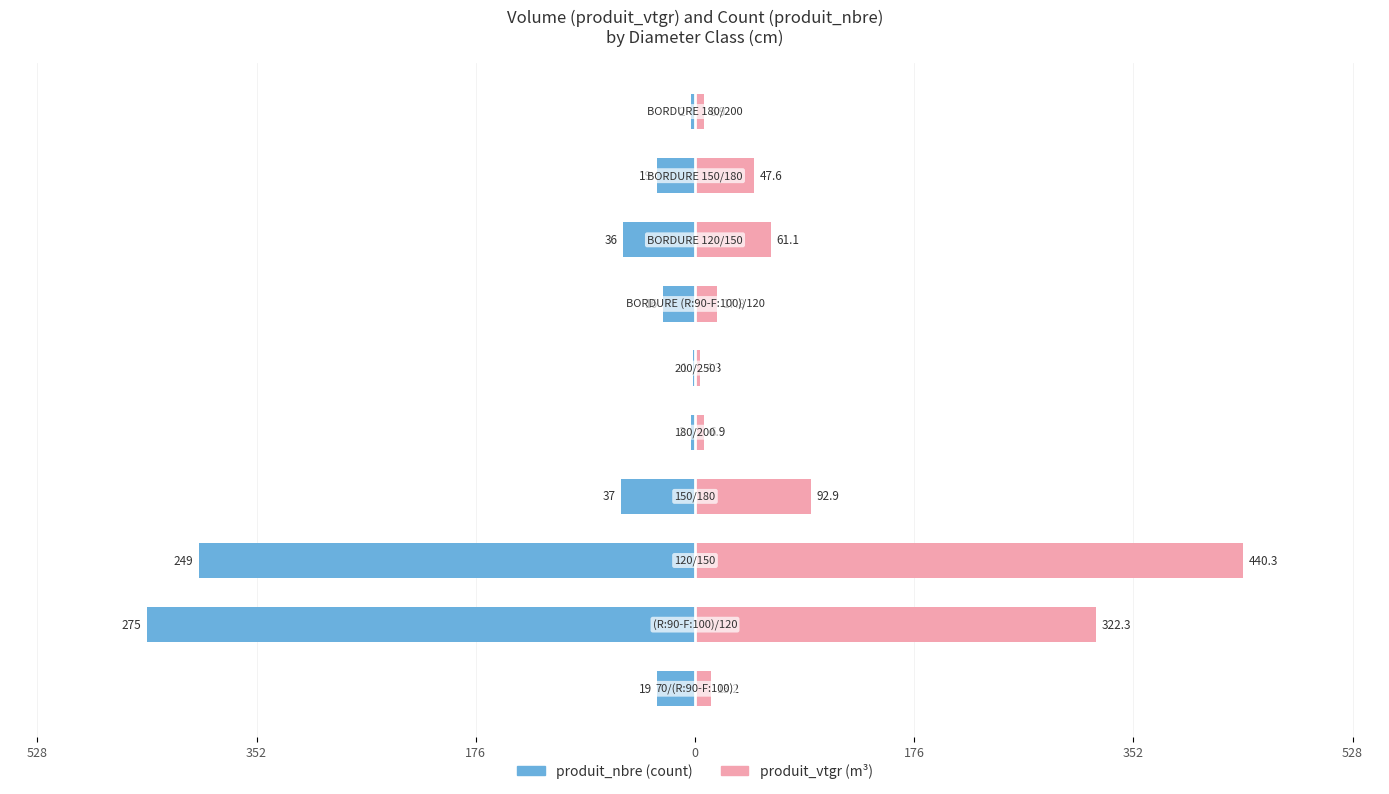

What is the sum of all produit_vtgr values?

1013.2